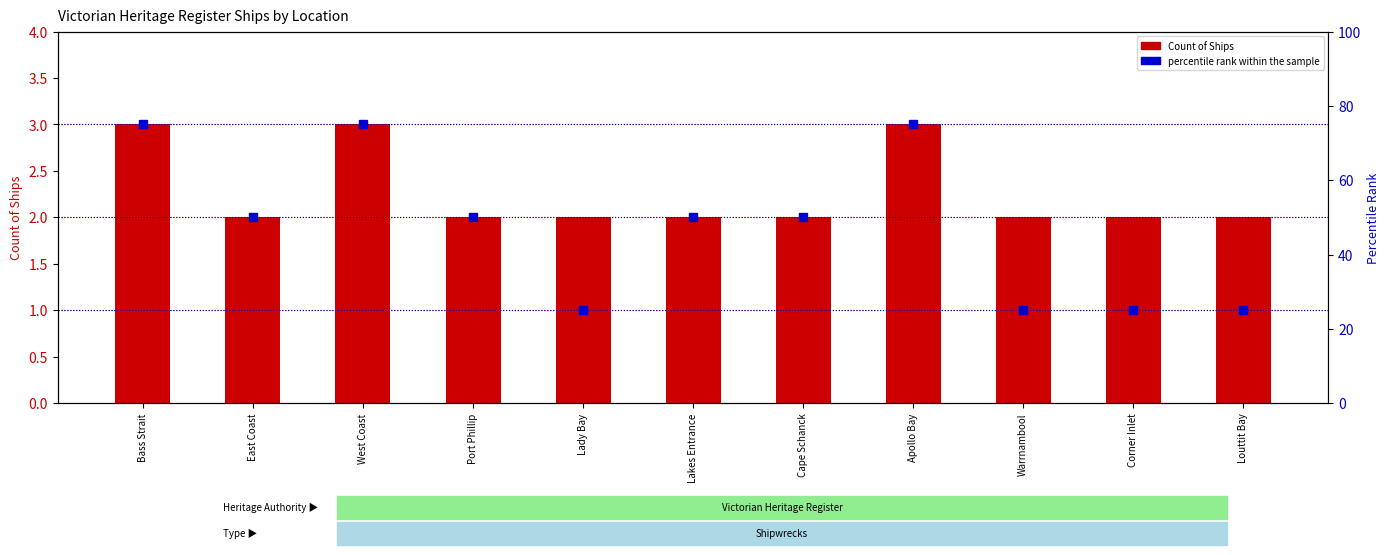

How many series are shown in this chart?

2